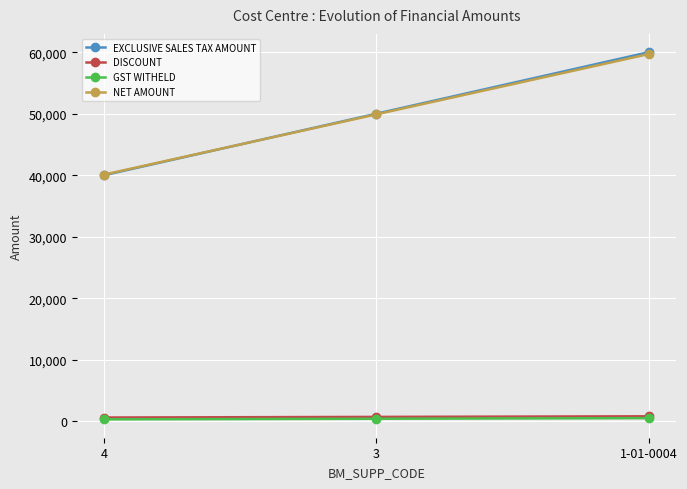

What is the total value across all series at 1-01-0004?

121000